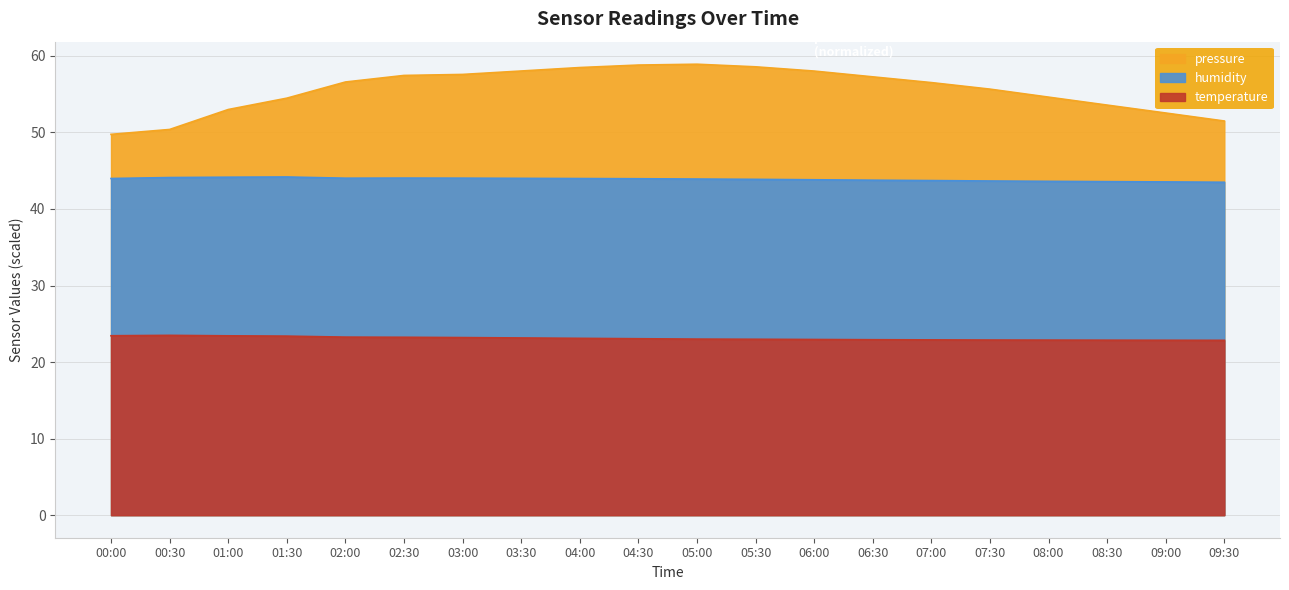

True or false: pressure has a value of 58.8 at 04:30.

True